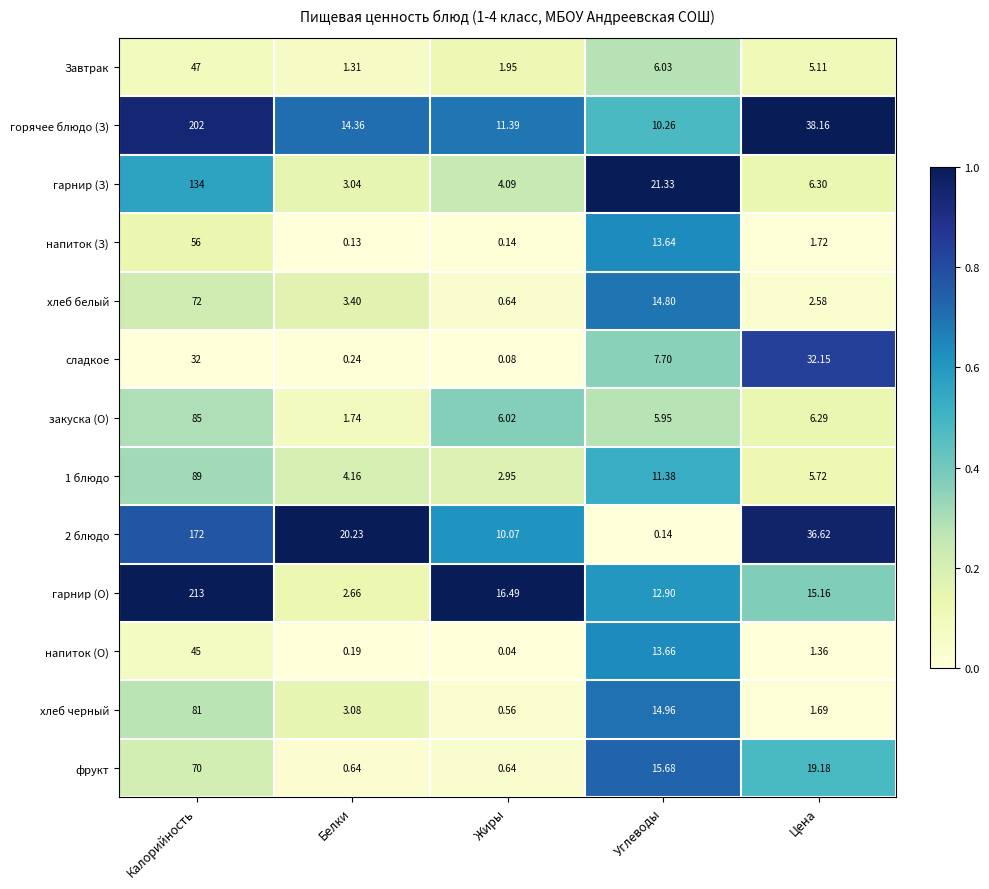

Which series has the largest range (max minus min)?

гарнир (О)